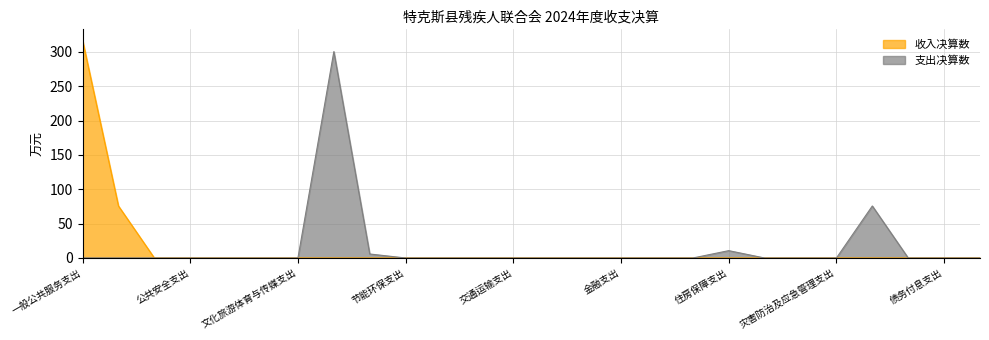

Is it true that 收入决算数 equals 0.0 at 节能环保支出?

True